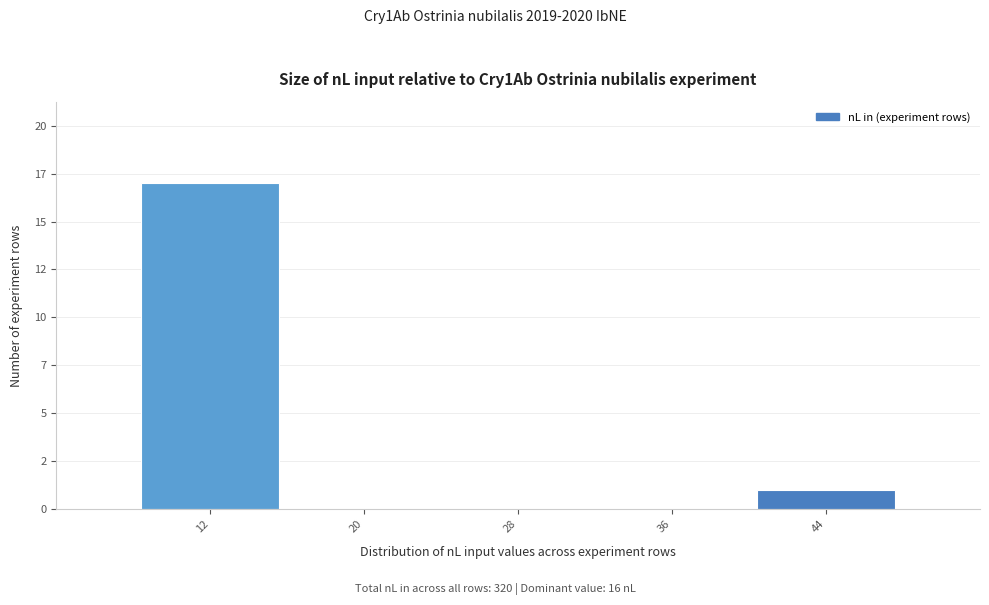

Are the bars horizontal?

No